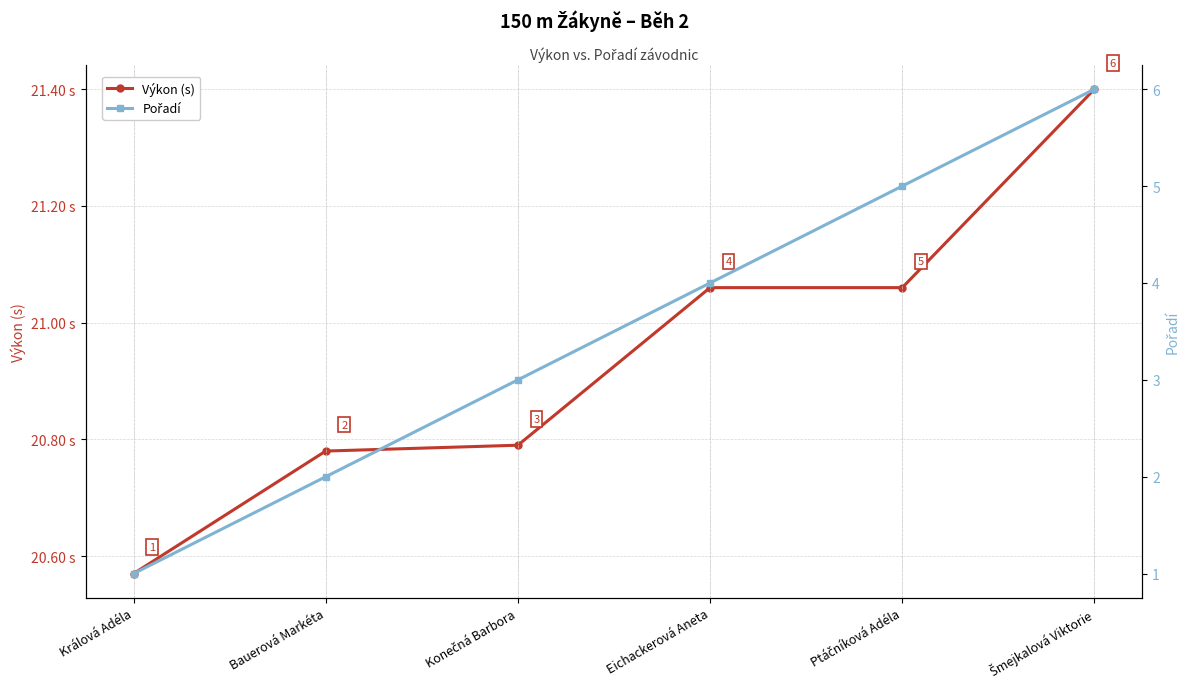

Is this an area chart (filled region under the line)?

No